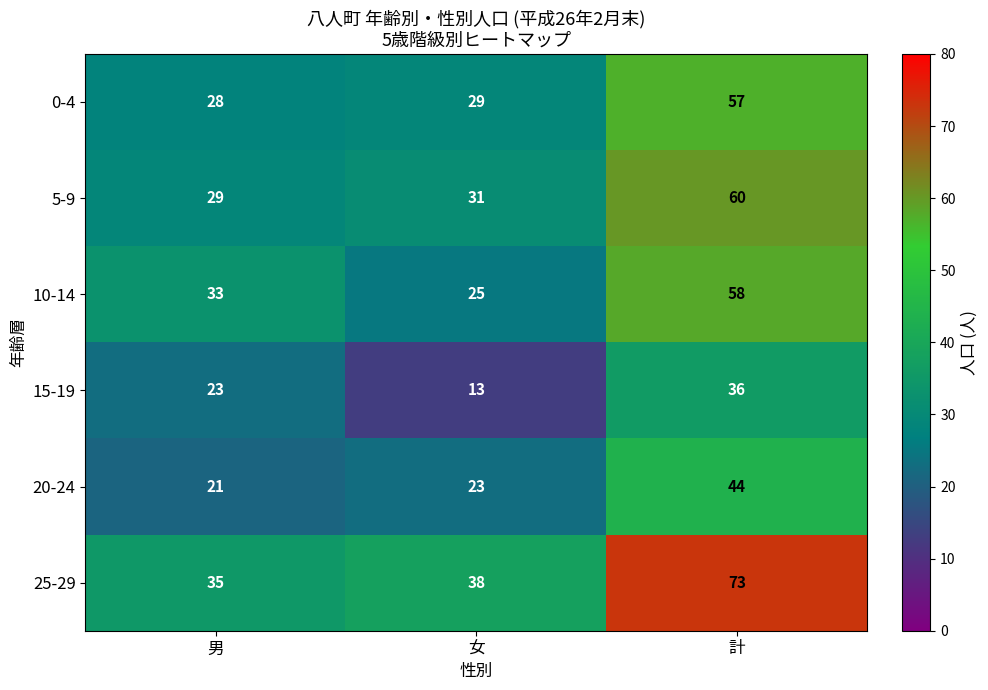

Count the 10-14 values in the range 25 to 58.

3